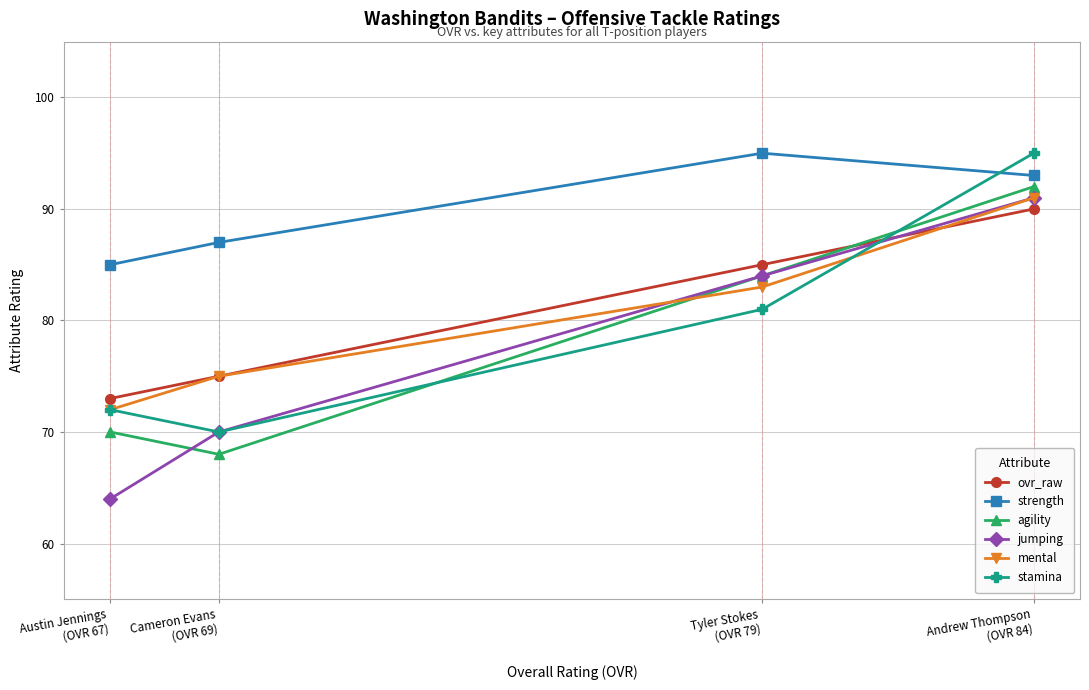

What value does the jumping series have at Cameron Evans
(OVR 69), to the nearest 5?

70